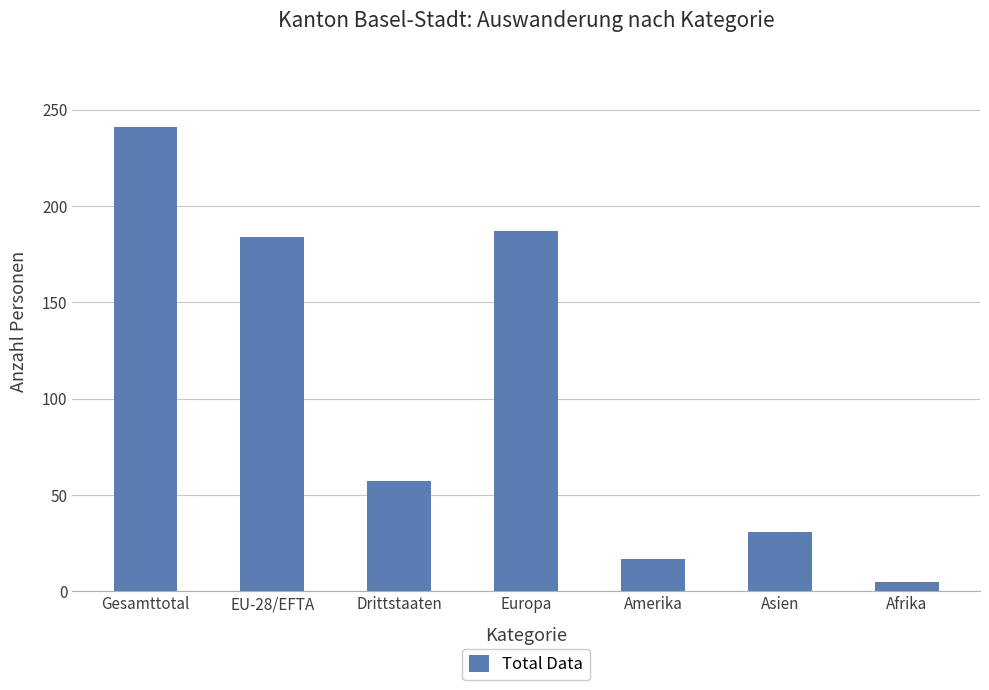

True or false: the data shows 15 at Asien.

False